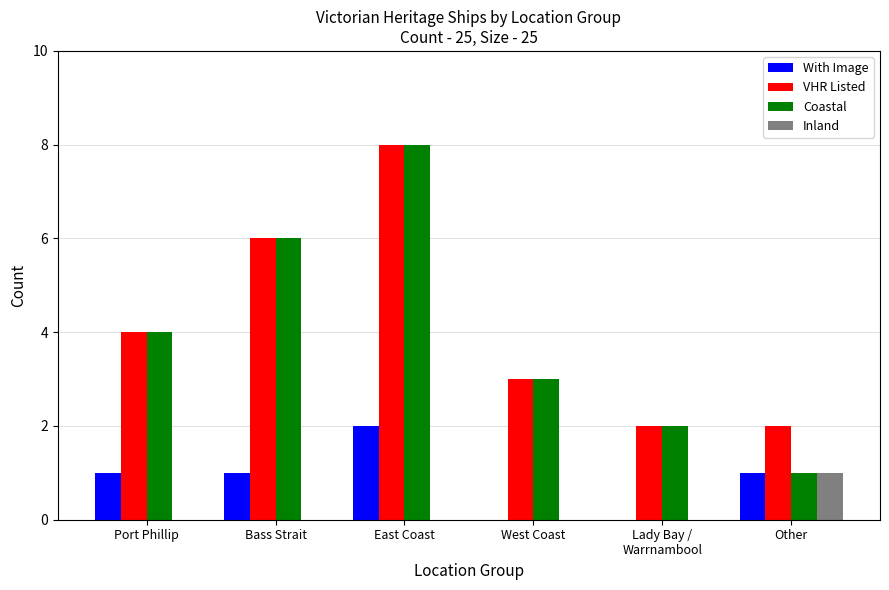

Reading right to left, list all the values displayed in this chart.

With Image: Other=1	Lady Bay /
Warrnambool=0	West Coast=0	East Coast=2	Bass Strait=1	Port Phillip=1
VHR Listed: Other=2	Lady Bay /
Warrnambool=2	West Coast=3	East Coast=8	Bass Strait=6	Port Phillip=4
Coastal: Other=1	Lady Bay /
Warrnambool=2	West Coast=3	East Coast=8	Bass Strait=6	Port Phillip=4
Inland: Other=1	Lady Bay /
Warrnambool=0	West Coast=0	East Coast=0	Bass Strait=0	Port Phillip=0